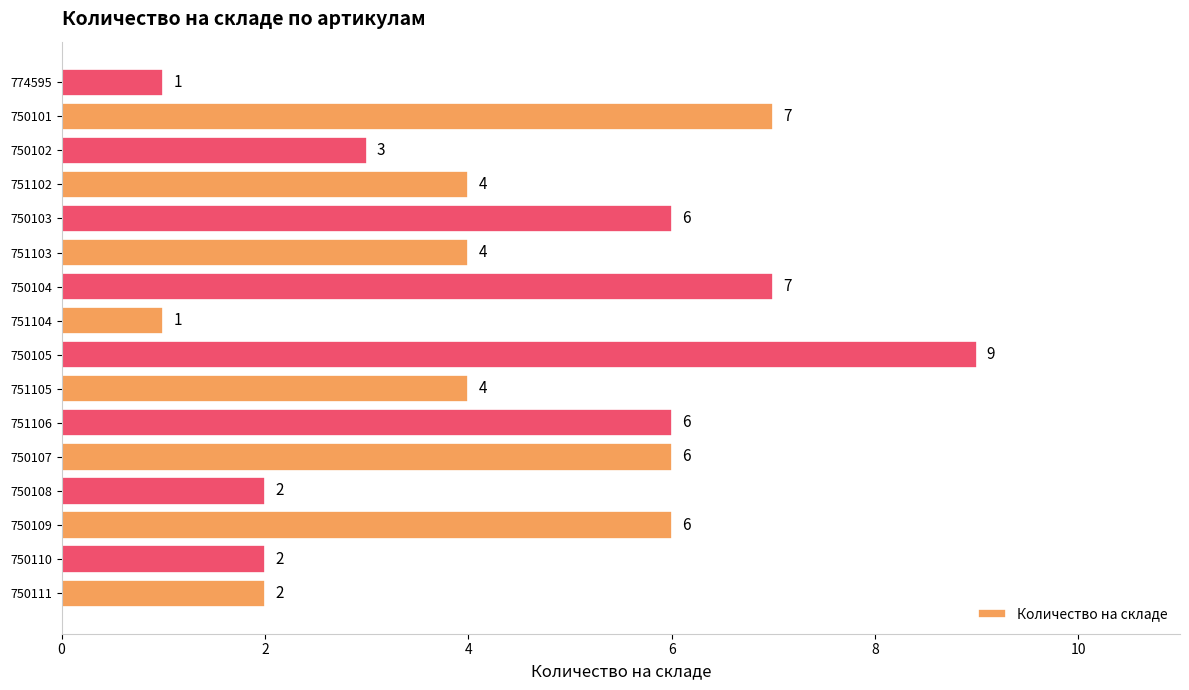

How many values are below 4?

6